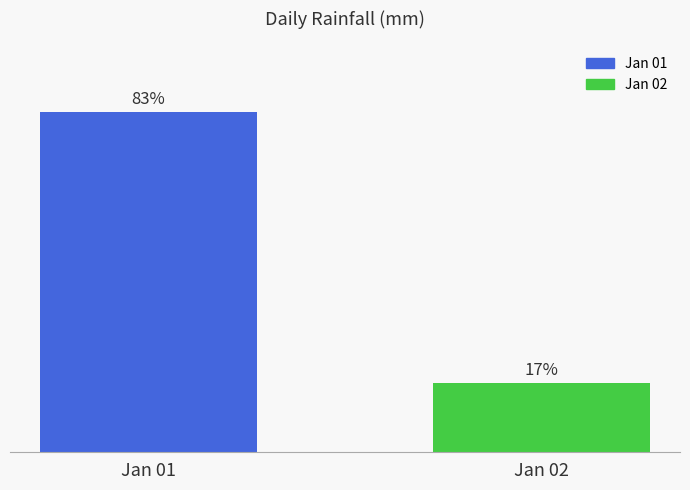

Which category has the highest value across all series?

Jan 01